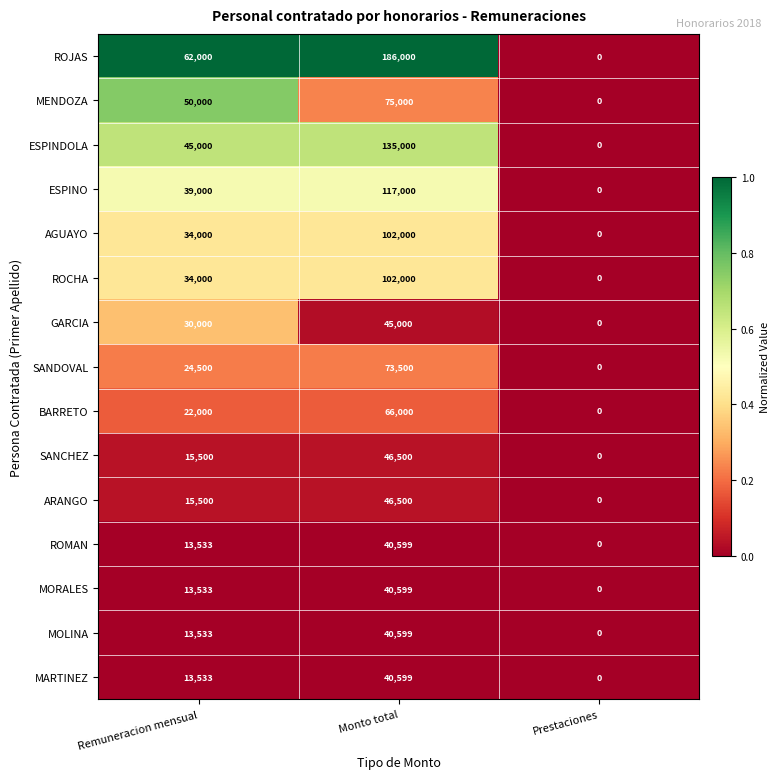

At which label is MARTINEZ closest to 20299?

Remuneracion mensual